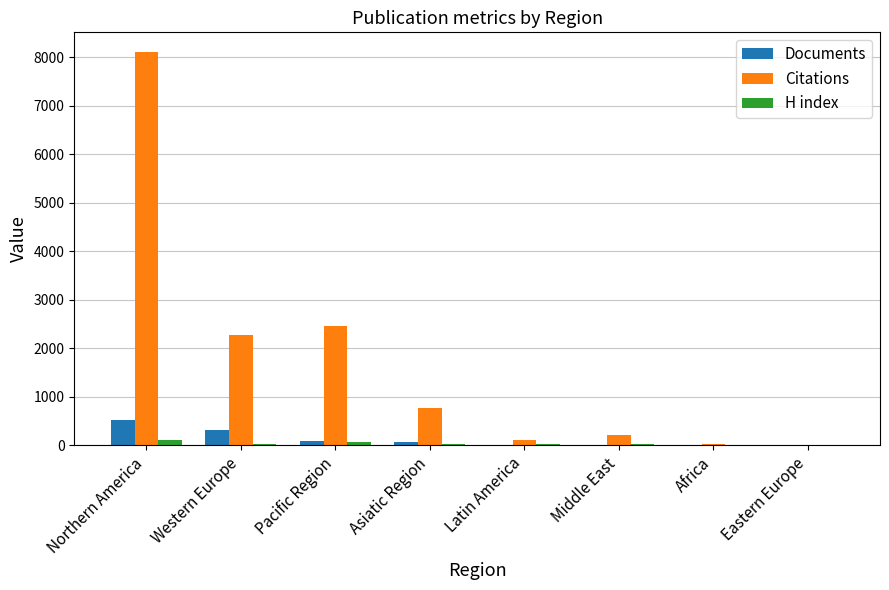

Is the value of Documents at Pacific Region greater than the value of Citations at Western Europe?

No